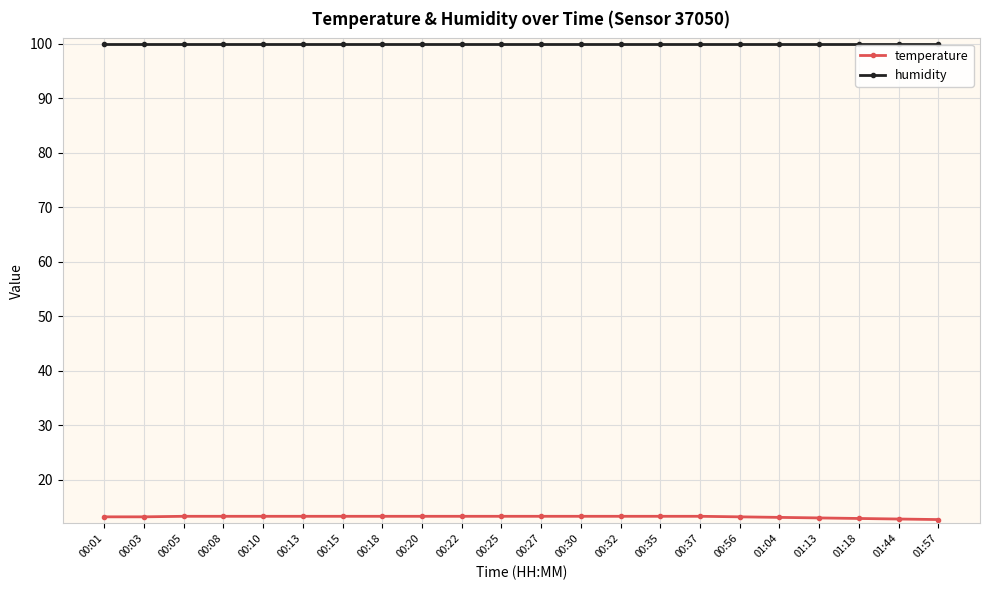

What is the maximum value for humidity?

99.9